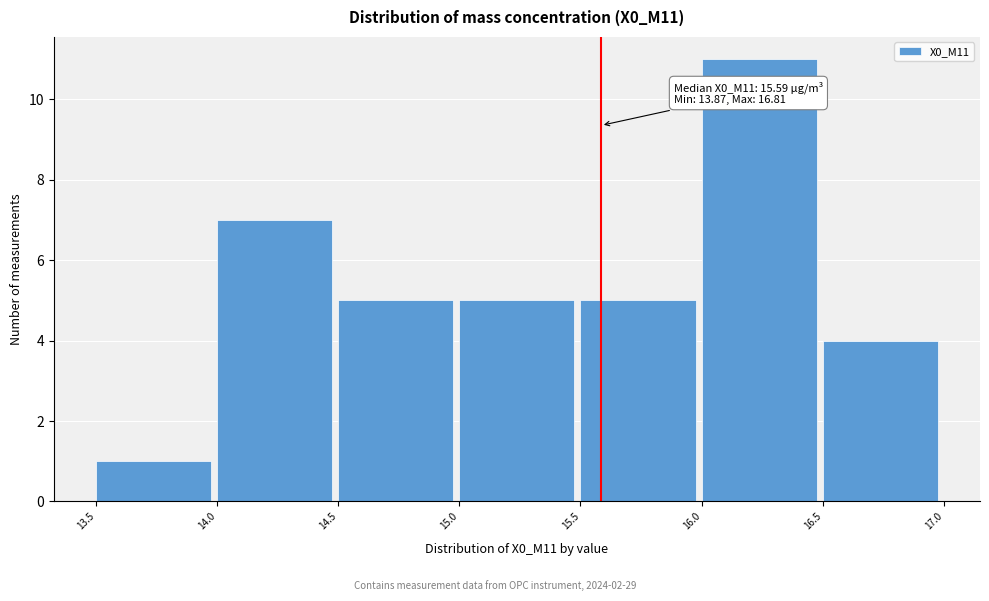

Which range on the x-axis has the tallest bar?

16.0 to 16.5